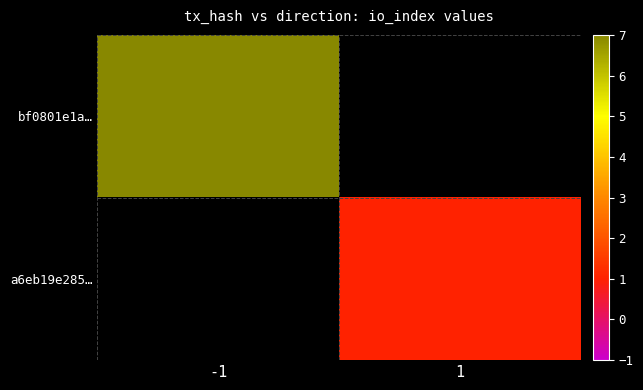

True or false: bf0801e1a… has a value of 7.0 at -1.

True